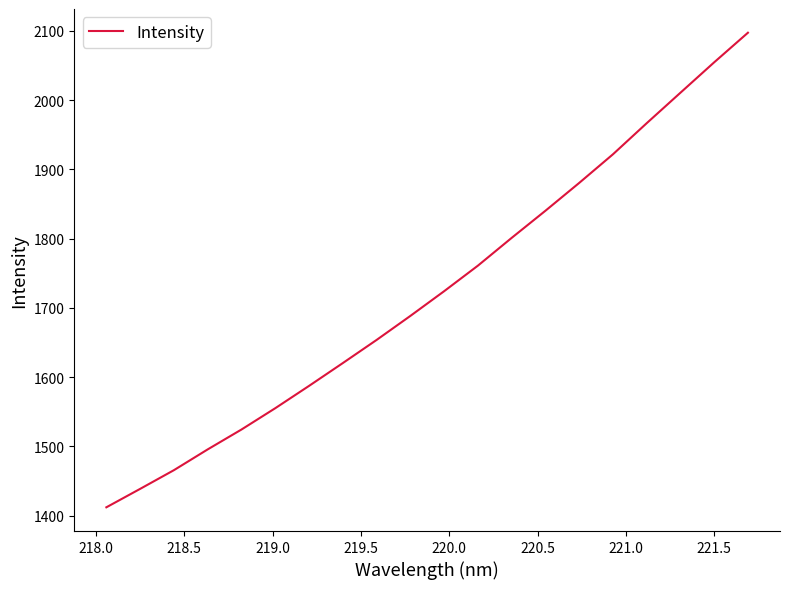

Does the chart have visible grid lines?

No